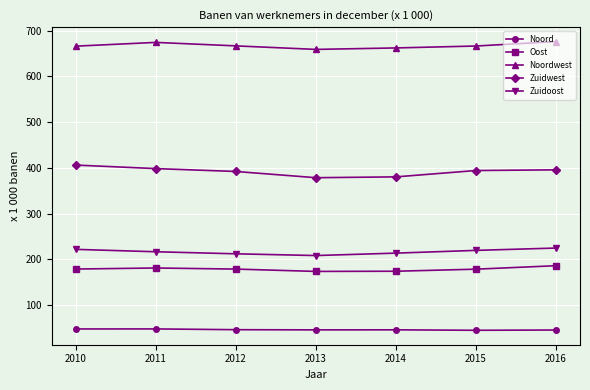

Which series has the largest range (max minus min)?

Zuidwest